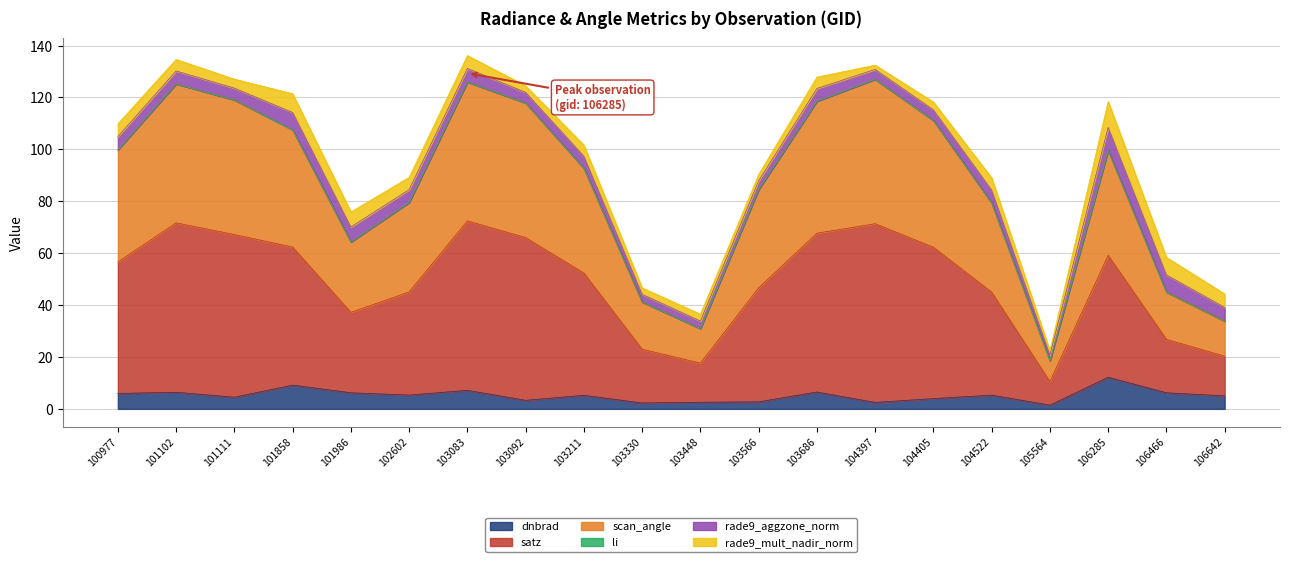

At how many categories does at least one series exceed 104?

8